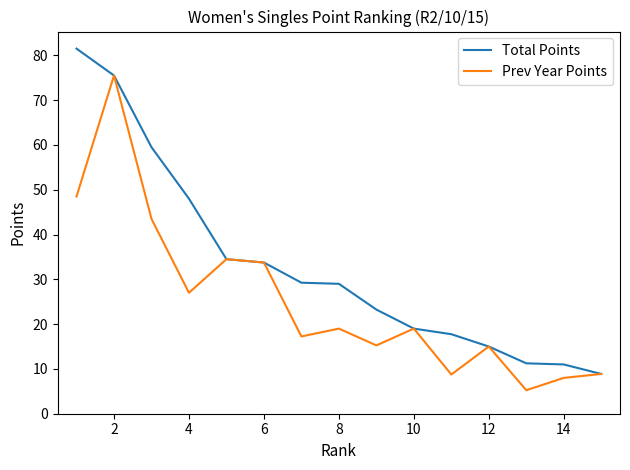

What is the lowest value of the Total Points series?

8.9